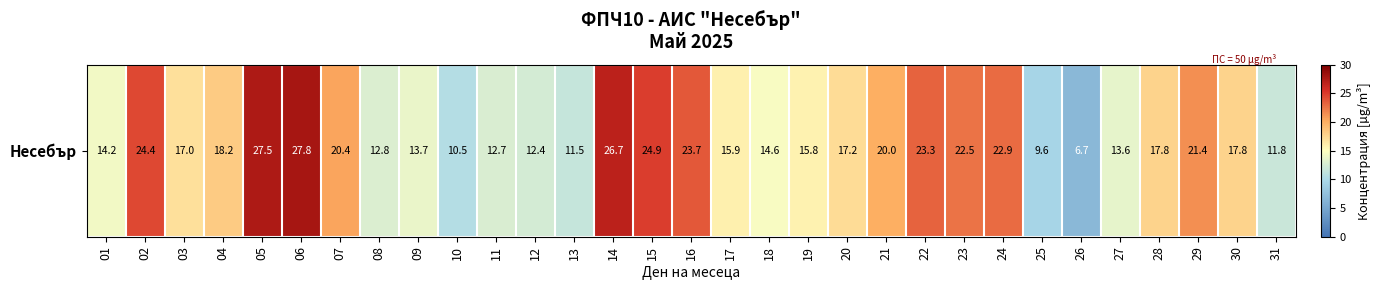

Which category has the highest value across all series?

06